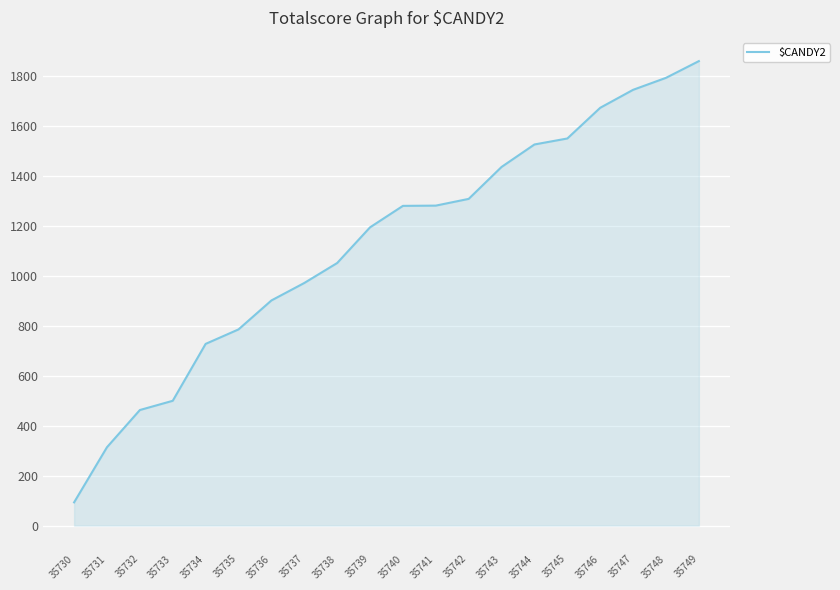

What is the greatest value displayed?

1861